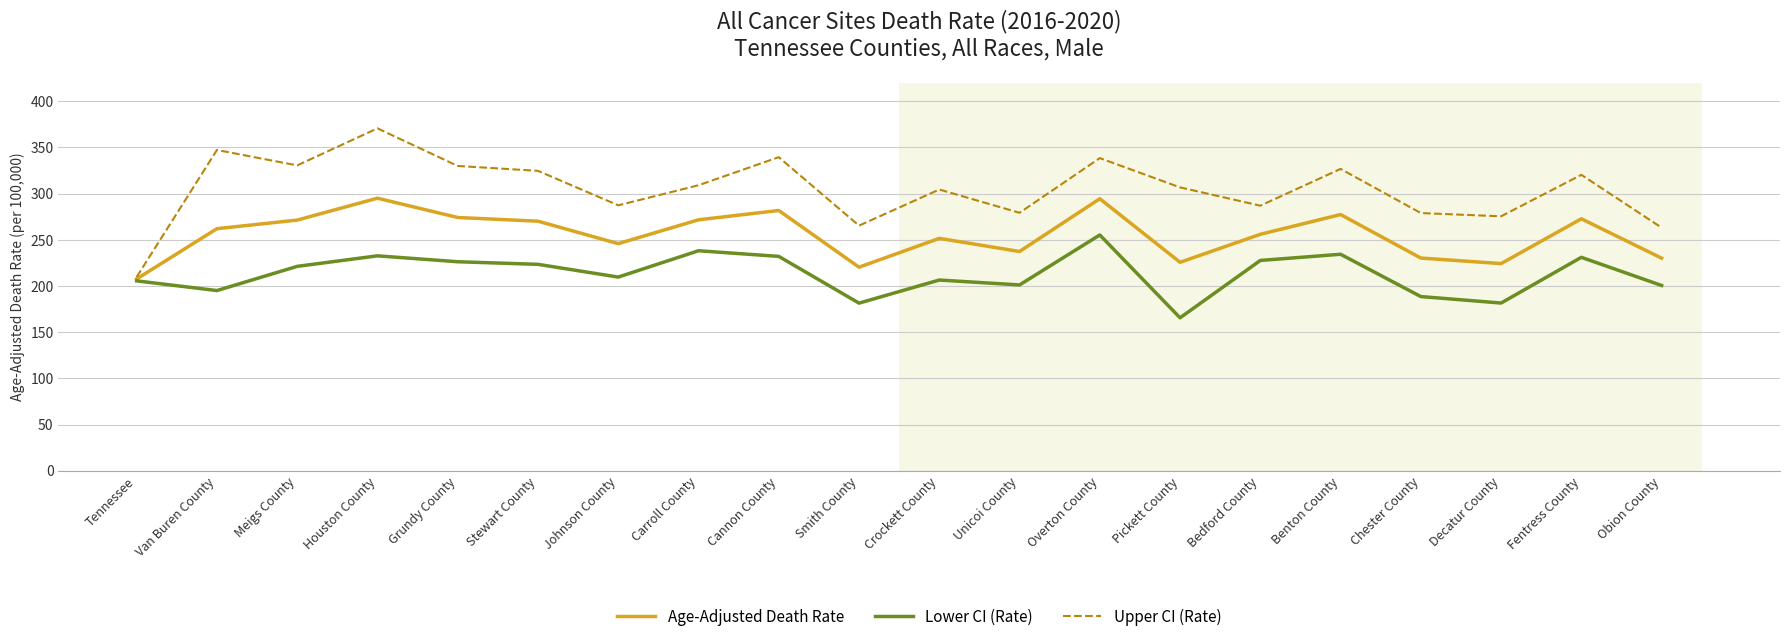

Rank the series by their average value, from lowest to highest.

Lower CI (Rate), Age-Adjusted Death Rate, Upper CI (Rate)